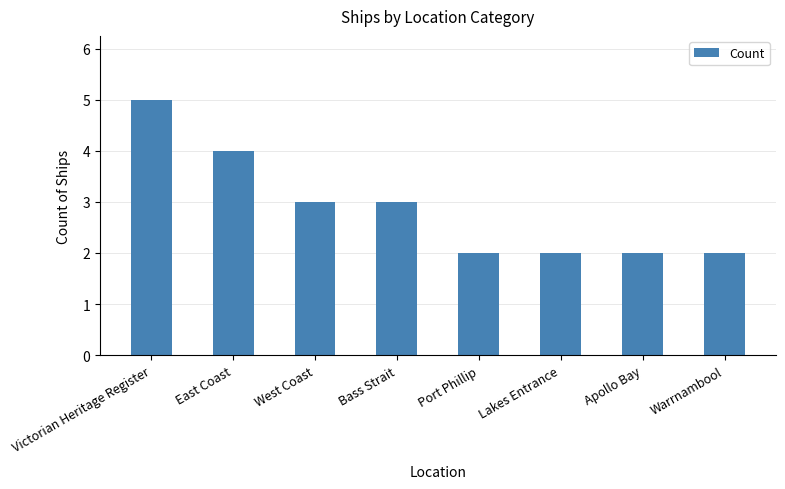

What is the approximate value at Victorian Heritage Register?

5